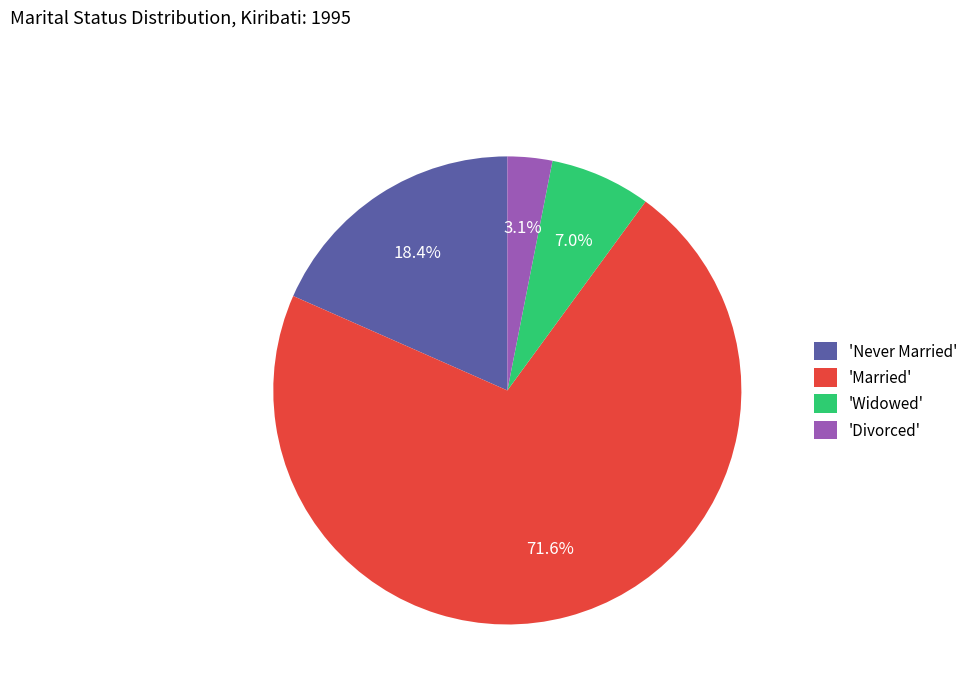

Is there any slice that represents more than half of the pie?

Yes